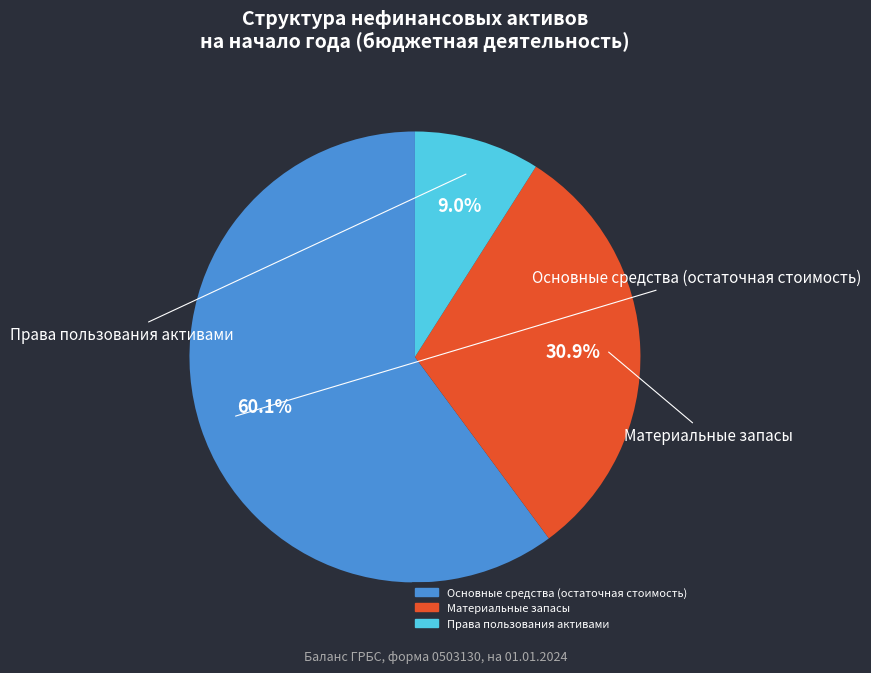

To the nearest percent, what is the average slice percentage?

33%